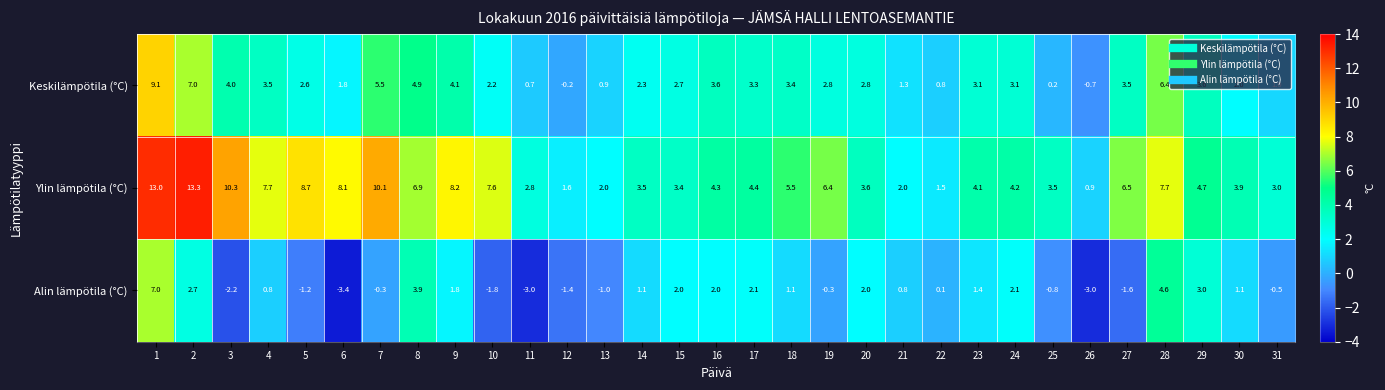

How many data points does each series have?

31